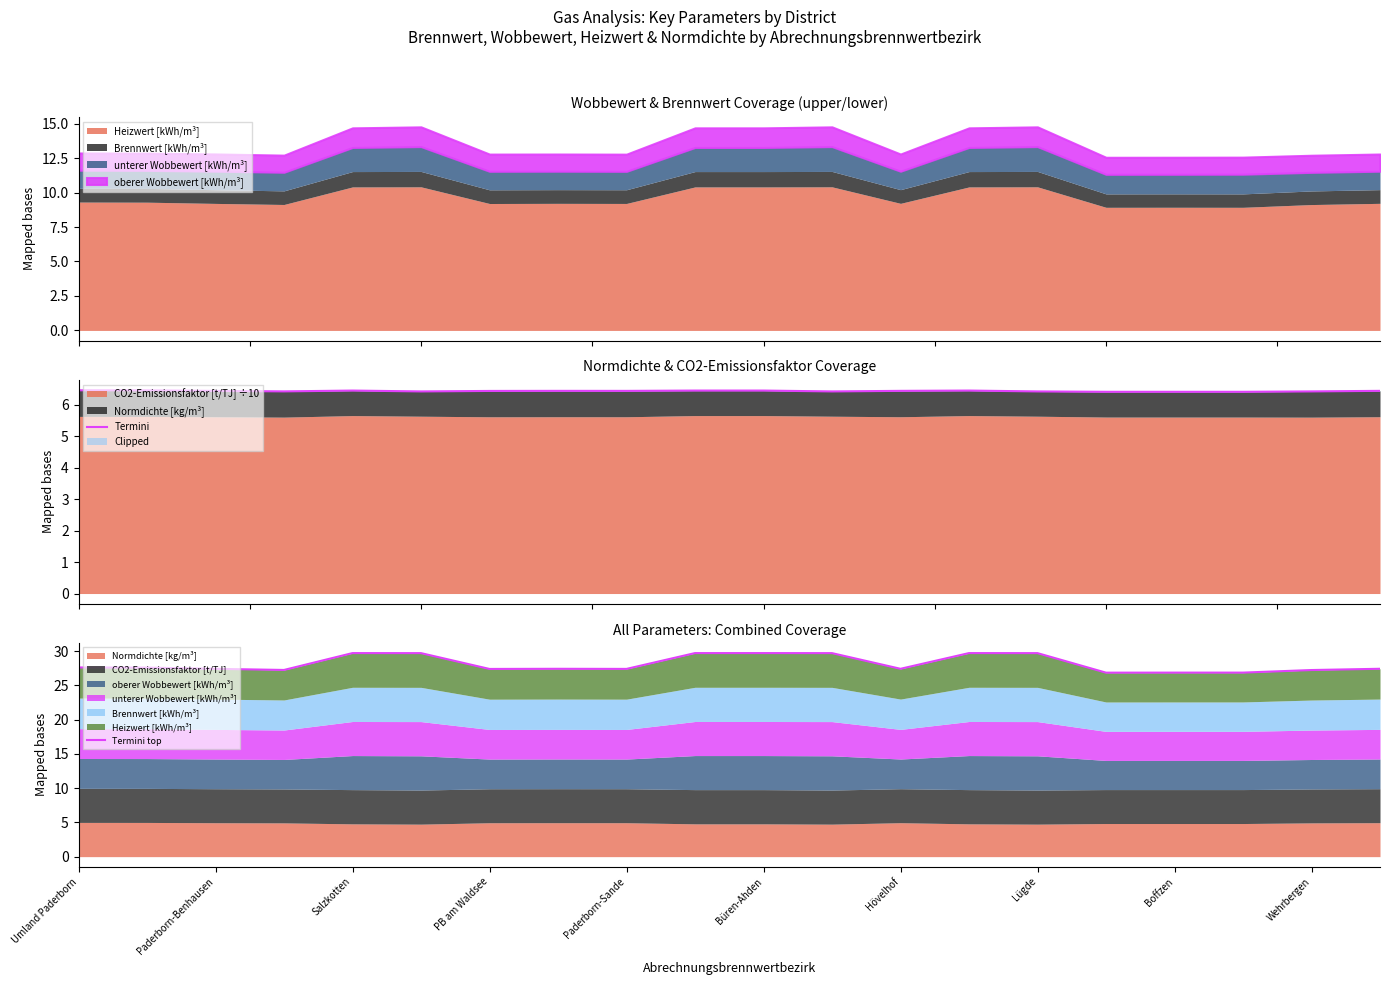

True or false: Termini and Termini top cross at least once.

False